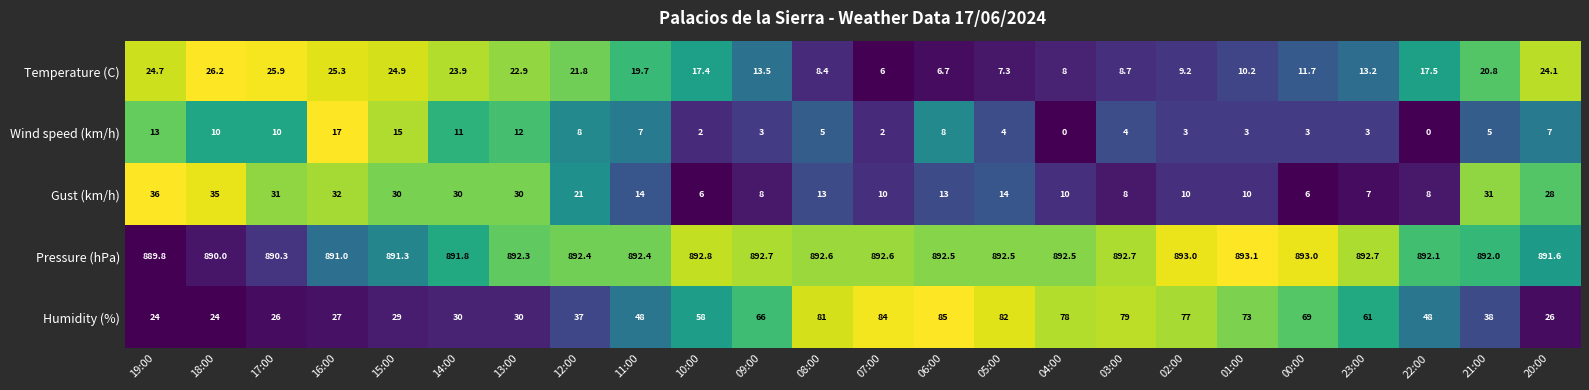

List the series in order of their peak value, lowest first.

Wind speed (km/h), Temperature (C), Gust (km/h), Humidity (%), Pressure (hPa)